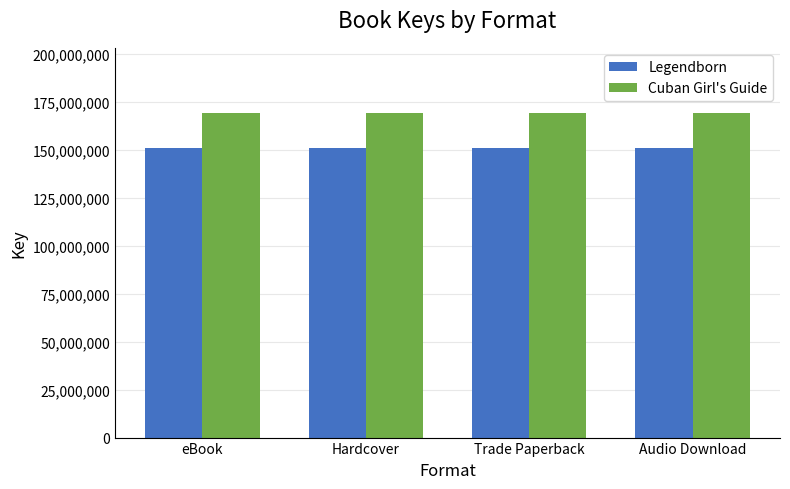

Rank the series at Hardcover from highest to lowest value.

Cuban Girl's Guide, Legendborn